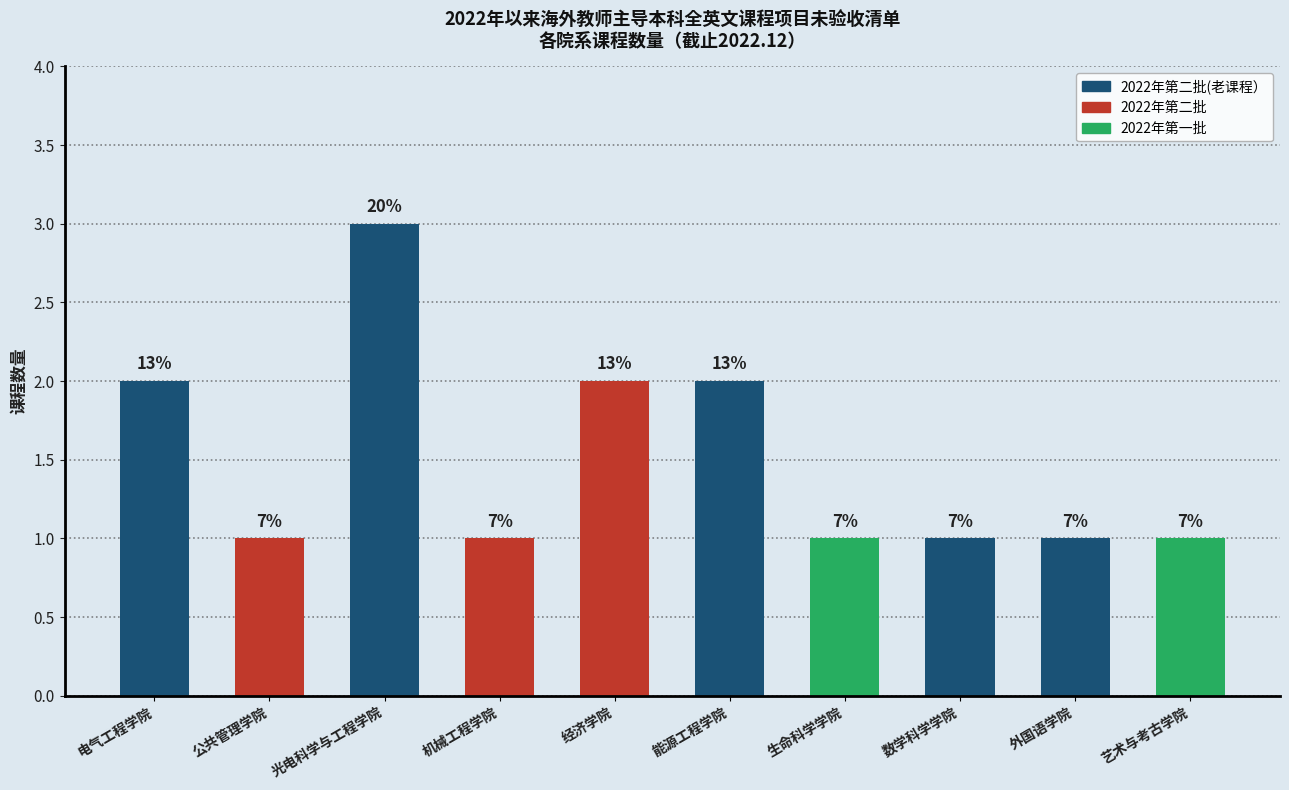

Are the bars grouped side by side (vs. stacked)?

No